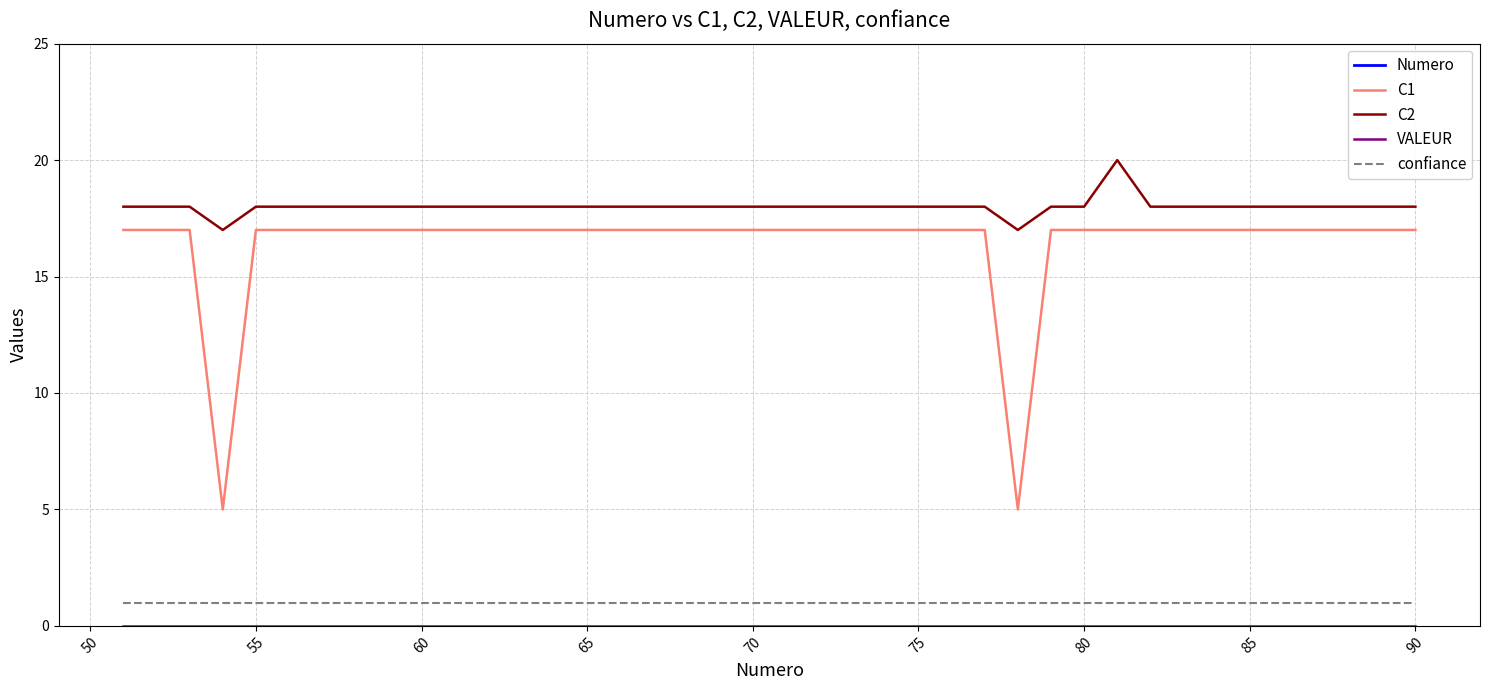

True or false: confiance and C2 intersect in this chart.

False